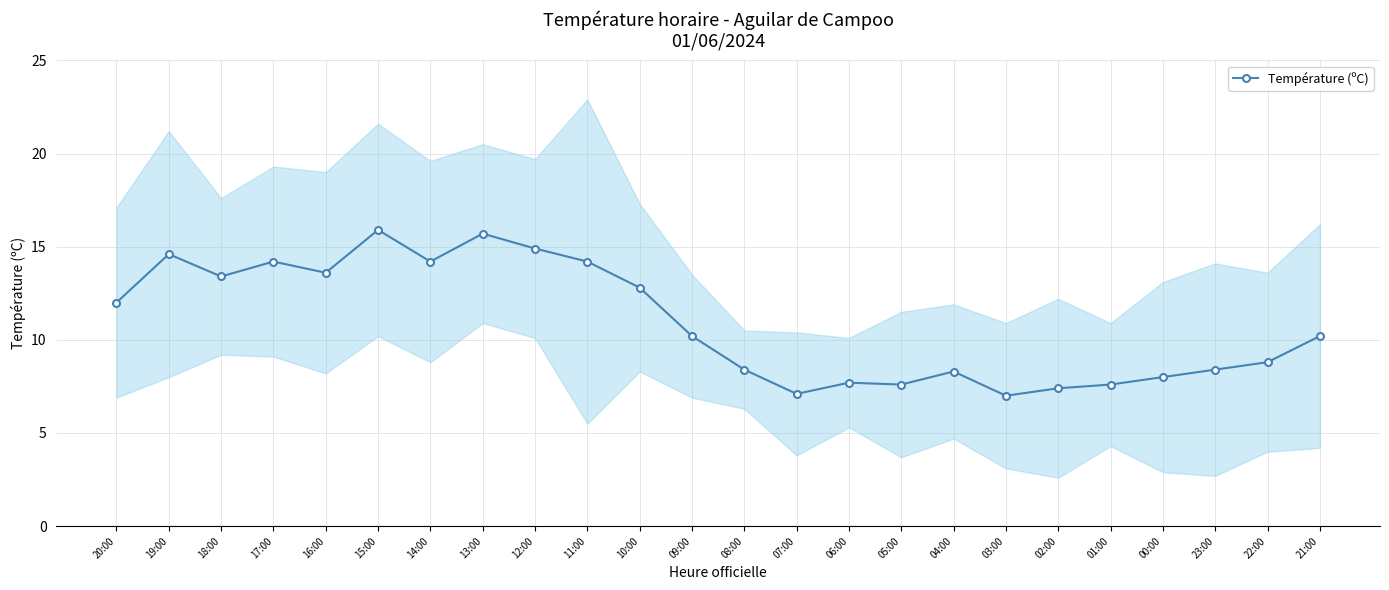

Approximately how many times larger is the value at 17:00 compared to 04:00?

1.7